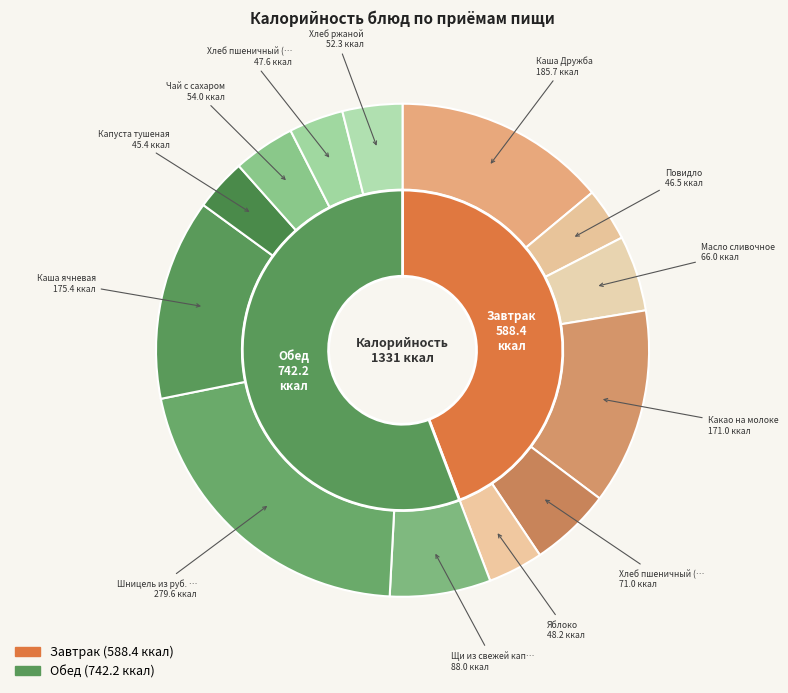

Which has a higher value, Каша ячневая or Капуста тушеная?

Каша ячневая